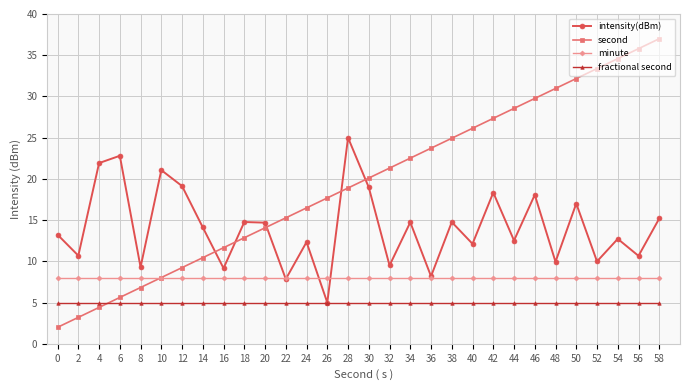

True or false: fractional second has a value of 5.0 at 38.

True